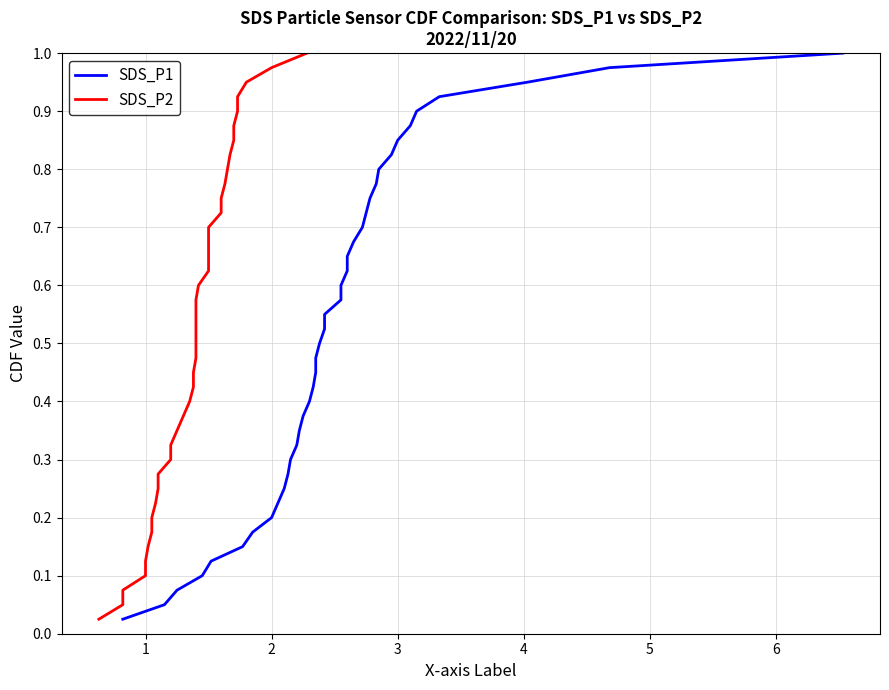

What is the average value of the SDS_P2 series?

0.5